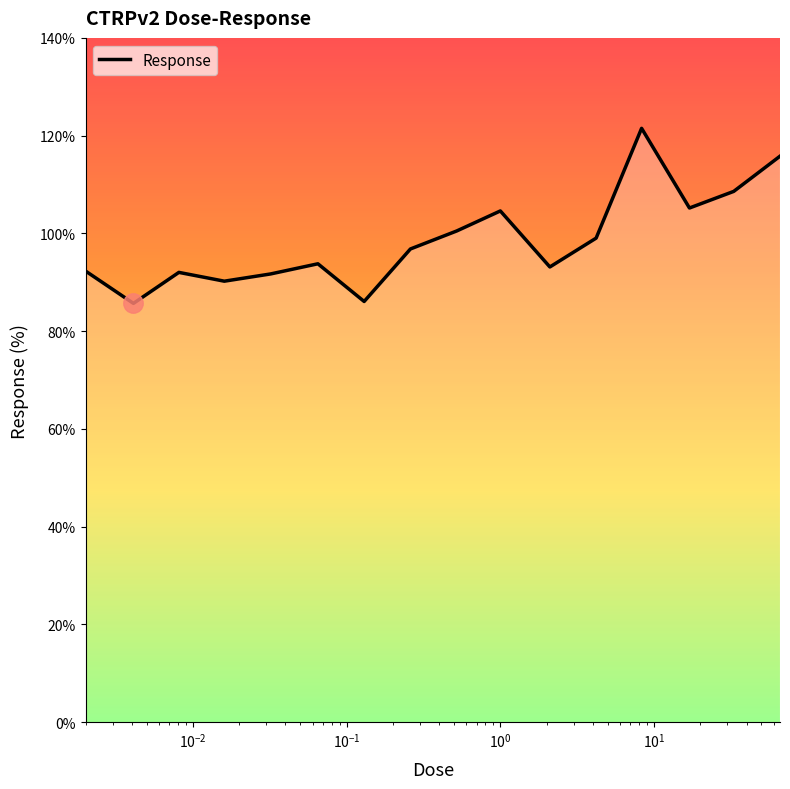

What is the smallest value displayed?

85.7